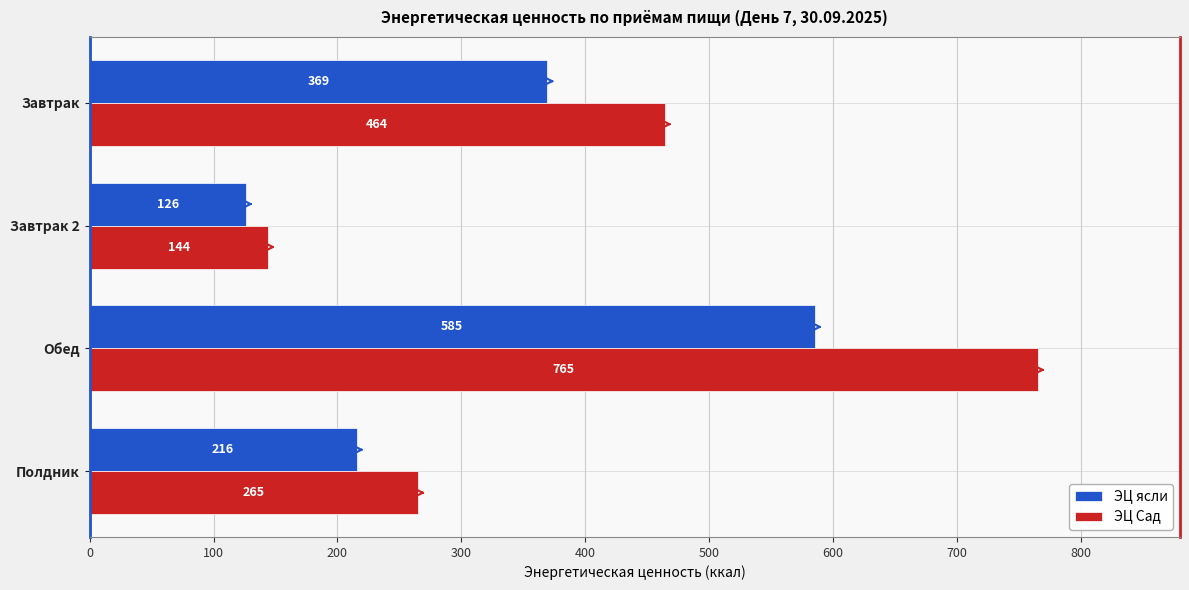

What is the highest value of the ЭЦ Сад series?

765.1